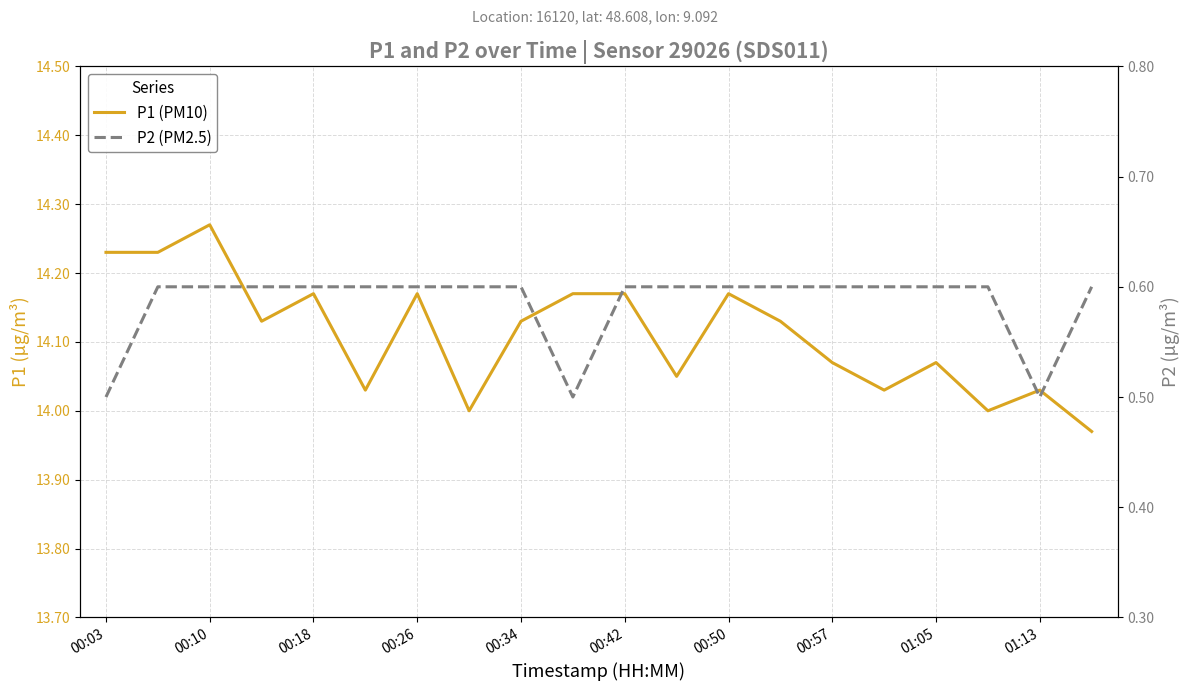

What is the sum of the P1 (PM10) values at 11 and 01:05?

28.2